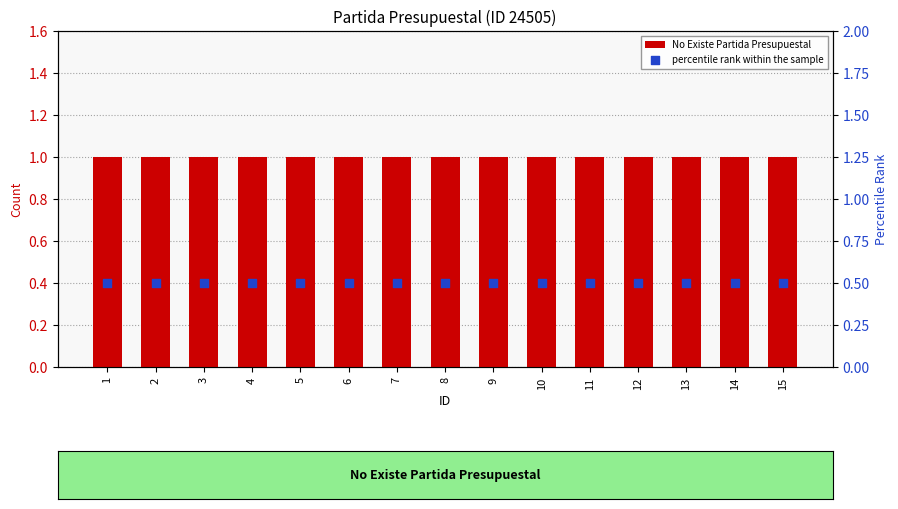

What are all the series names shown in the legend?

No Existe Partida Presupuestal, percentile rank within the sample